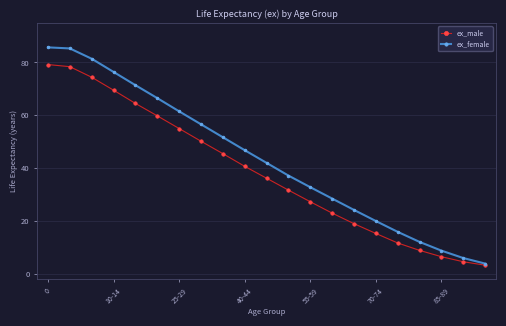

What is the smallest value displayed?

3.3